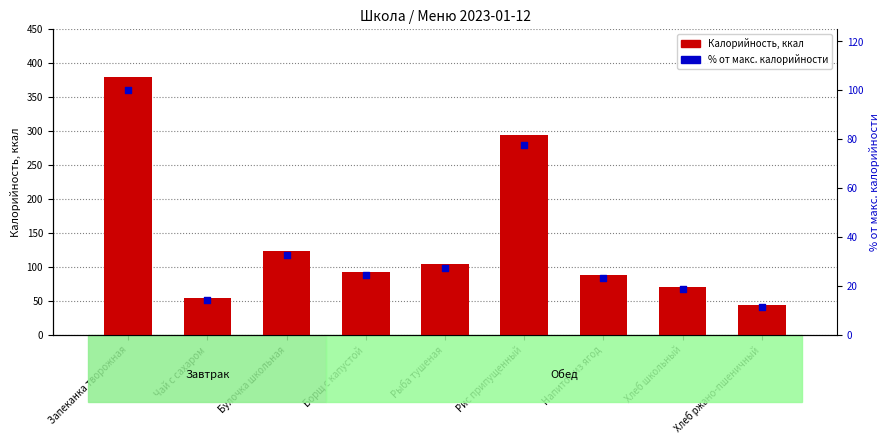

Which series reaches the minimum Y coordinate?

% от макс. калорийности